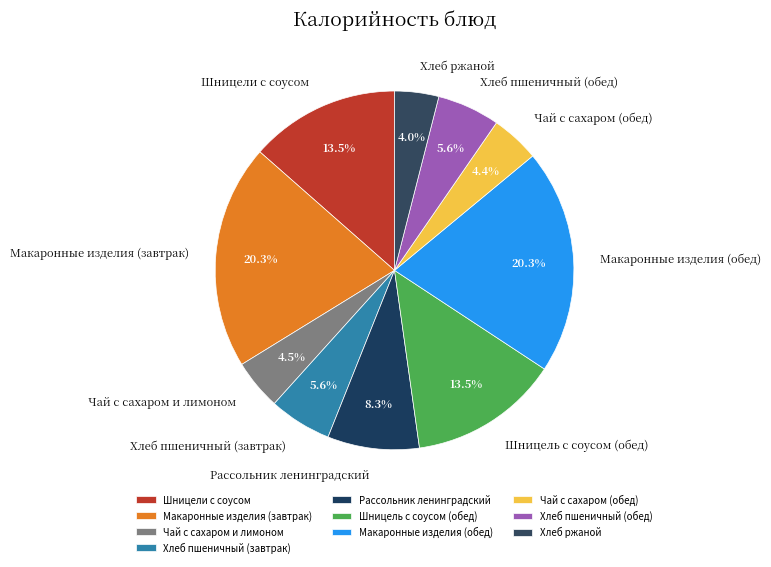

What percentage is NOT represented by Шницель с соусом (обед)?

86.5%